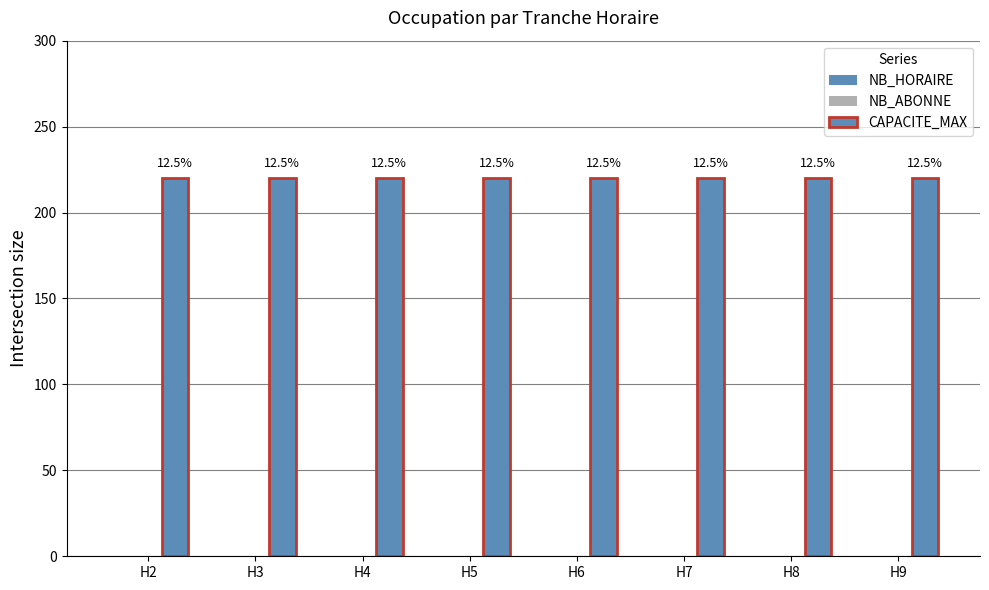

Reading right to left, extract all data points from this chart.

NB_HORAIRE: 0	0	0	0	0	0	0	0
NB_ABONNE: 0	0	0	0	0	0	0	0
CAPACITE_MAX: 220	220	220	220	220	220	220	220